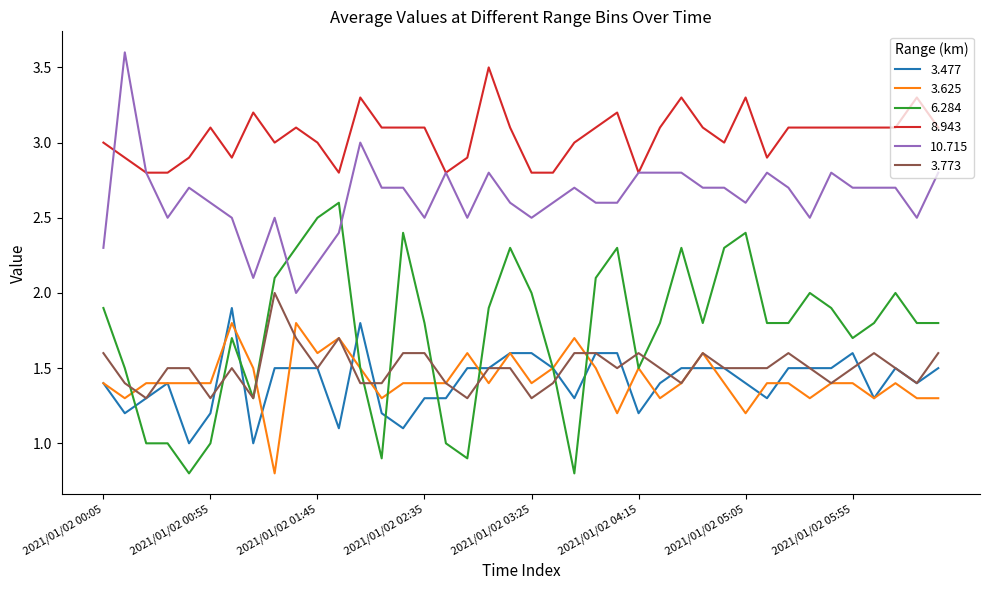

Rank the series by their maximum value, from highest to lowest.

10.715, 8.943, 6.284, 3.773, 3.477, 3.625